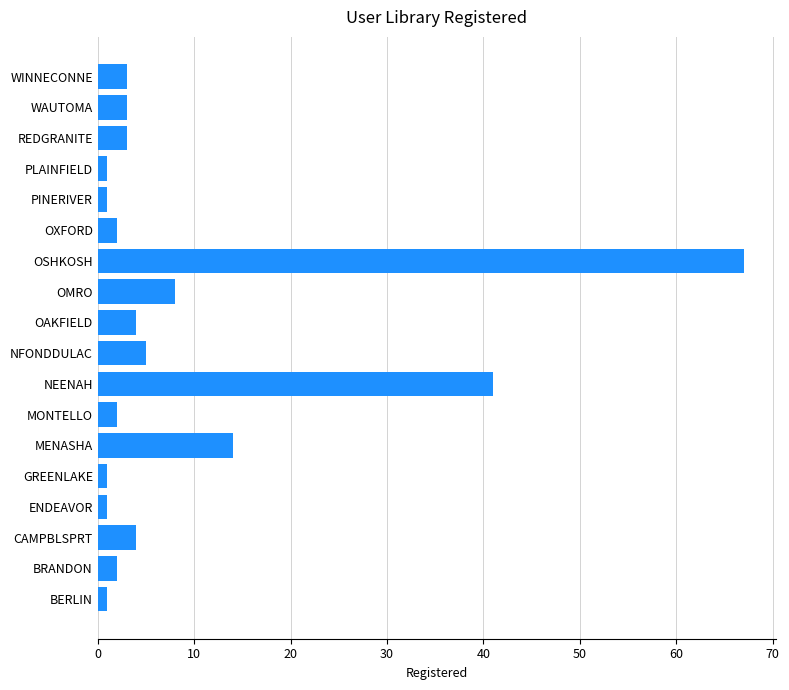

How many bars are there in total?

18